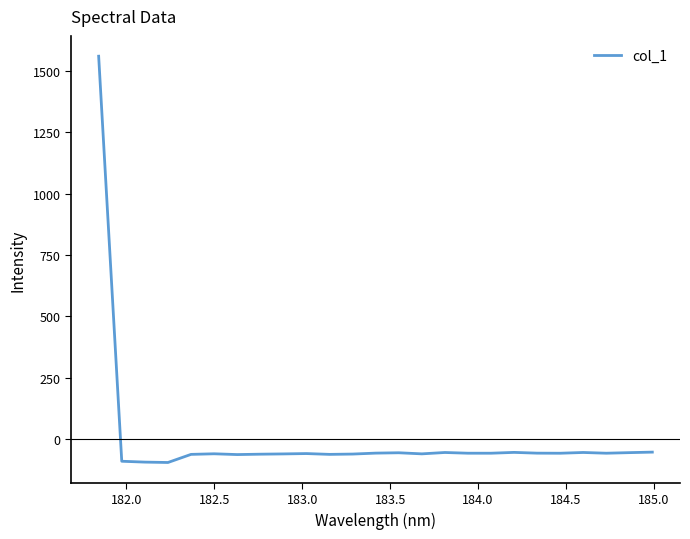

What is the minimum value shown in the chart?

-93.9